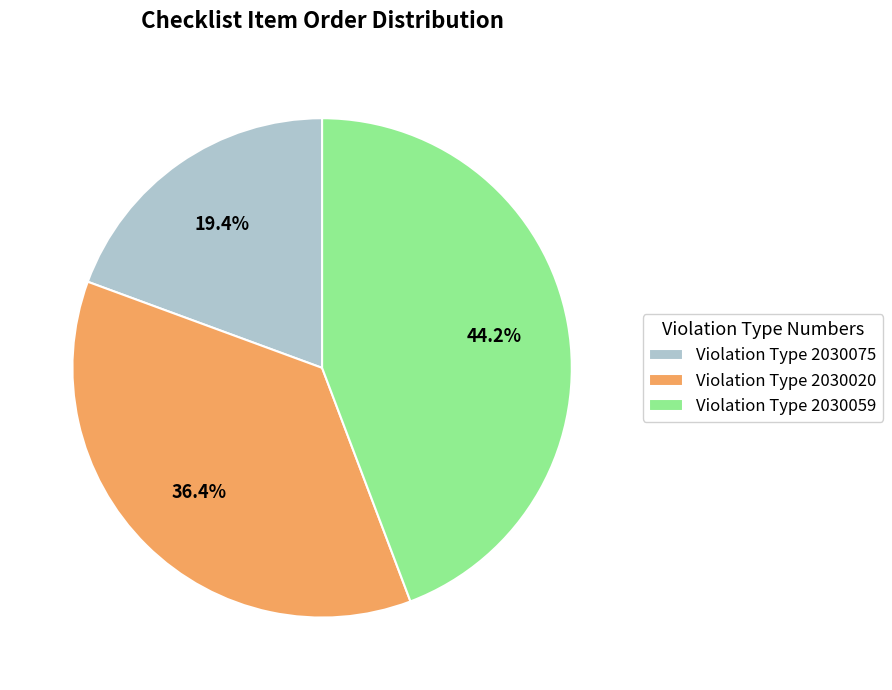

Count the number of slices in the pie.

3